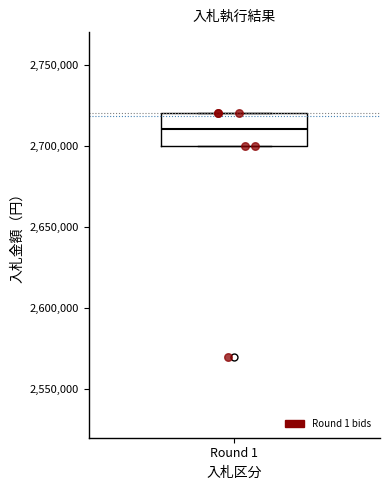

Read this box plot against the y-axis: the position of the median line, the range covered by the box, and the ends of both whiskers. The values are not printed on the chart, so give them approximately, as read against the axis.

median 2710000, box 2700000 to 2720000, whiskers 2700000 to 2720000